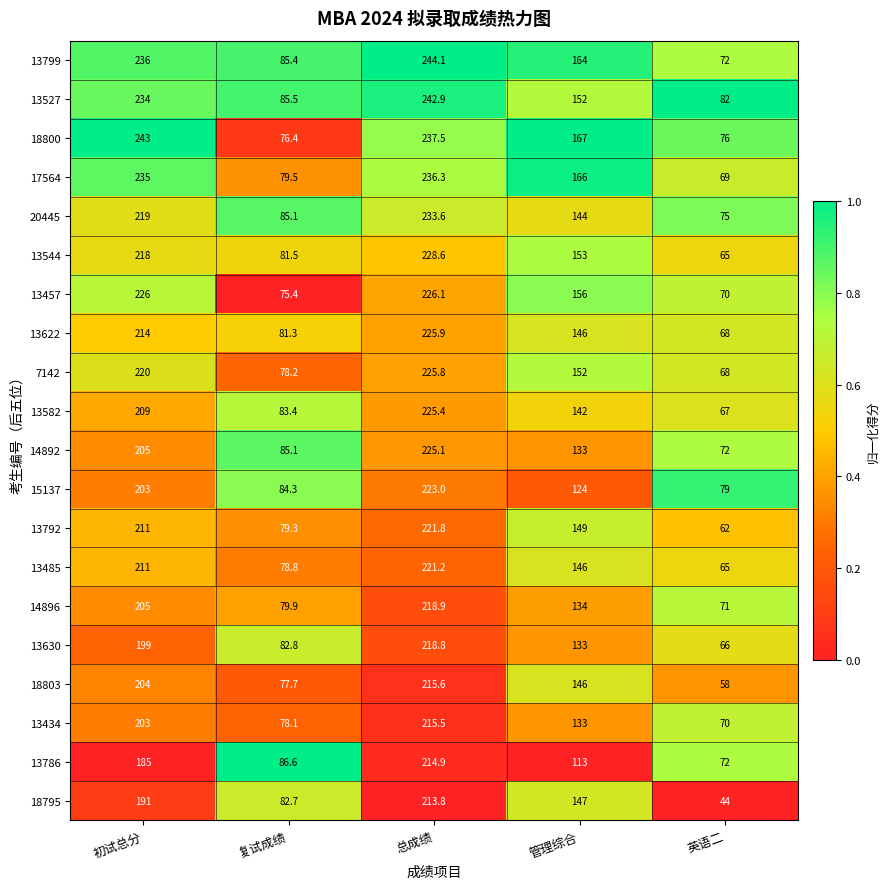

Rank the categories by 20445 value from highest to lowest.

总成绩, 初试总分, 管理综合, 复试成绩, 英语二